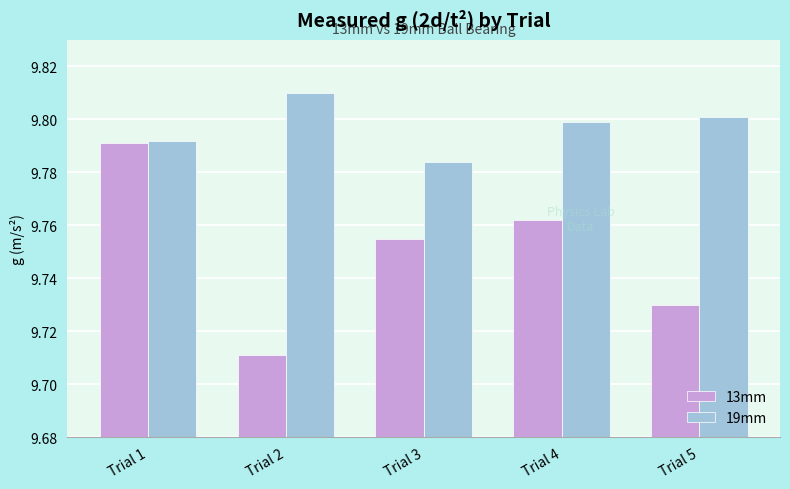

Which series changed the most between Trial 1 and Trial 5?

13mm